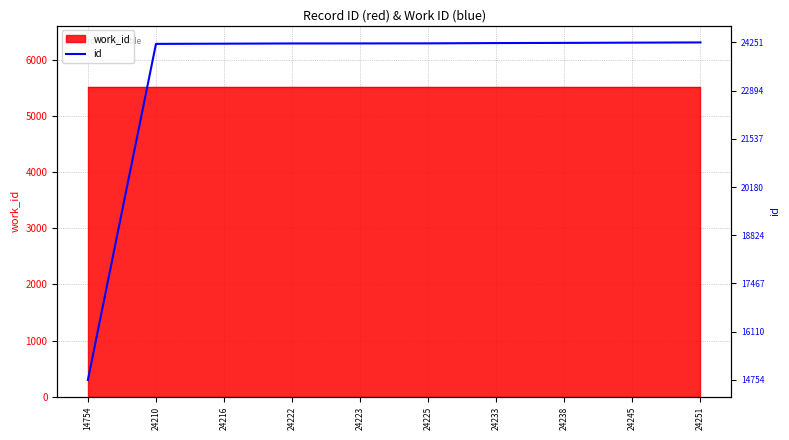

What is the sum of all values?

52868.9